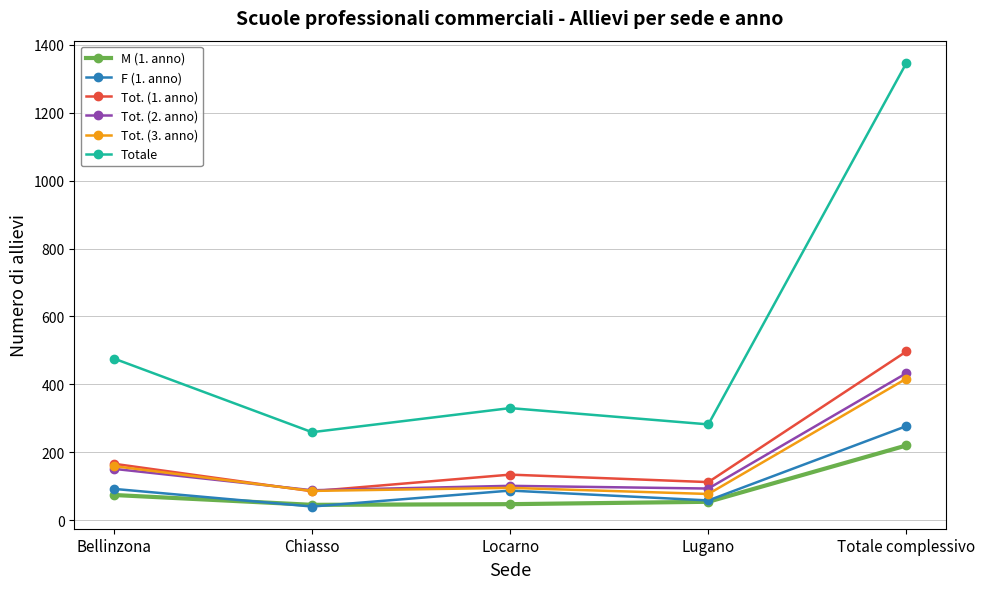

What is the difference between the second highest and minimum values in the Tot. (3. anno) series?

82